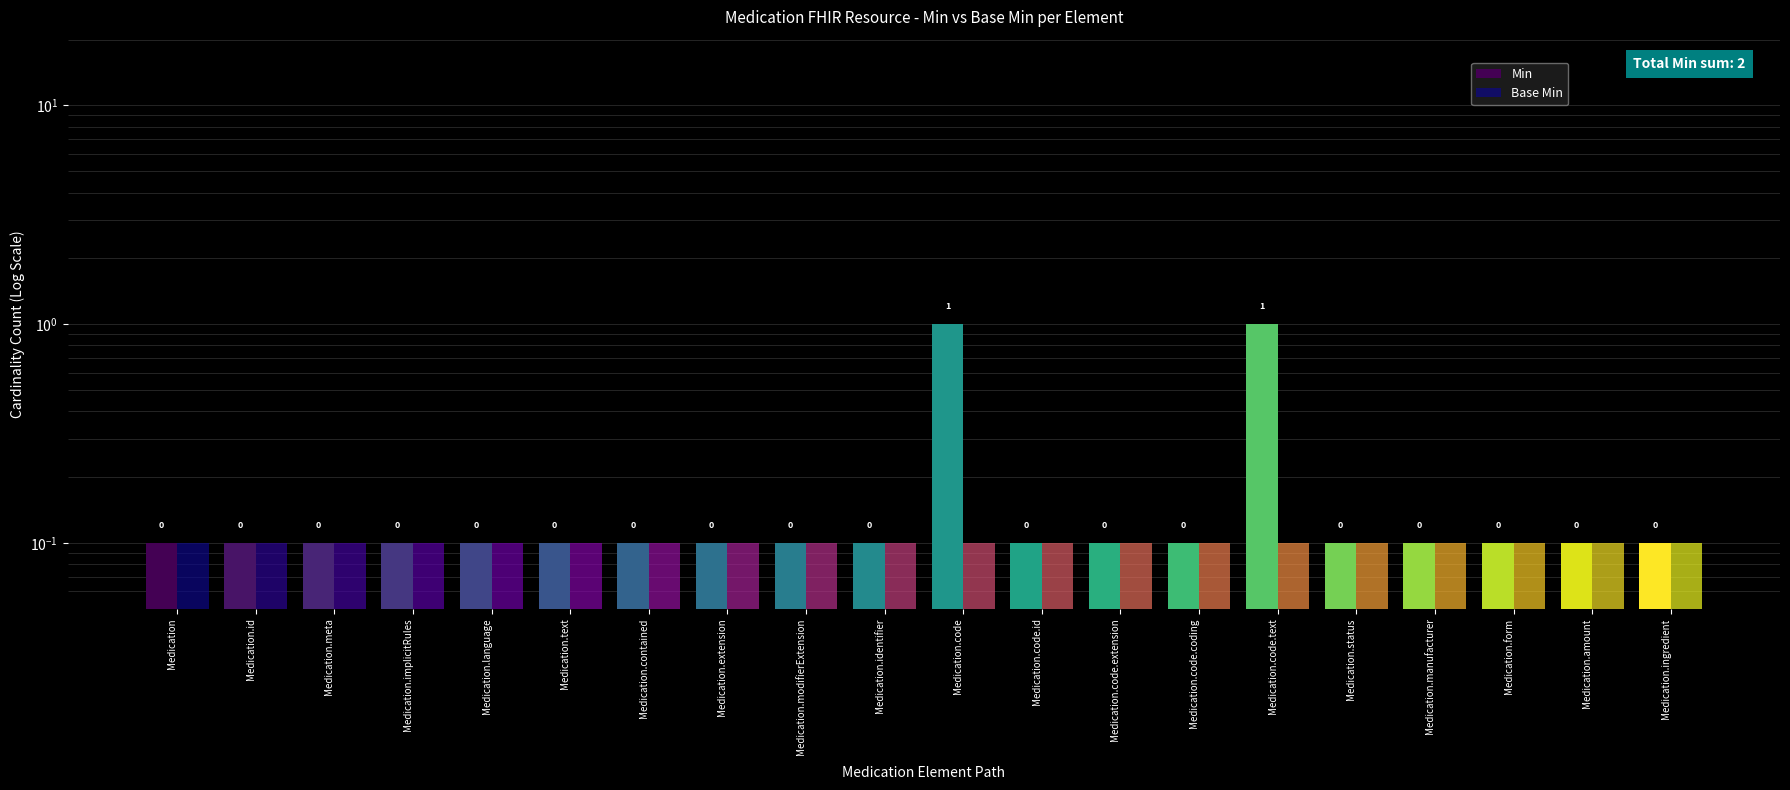

Which series has the widest spread of values?

Min